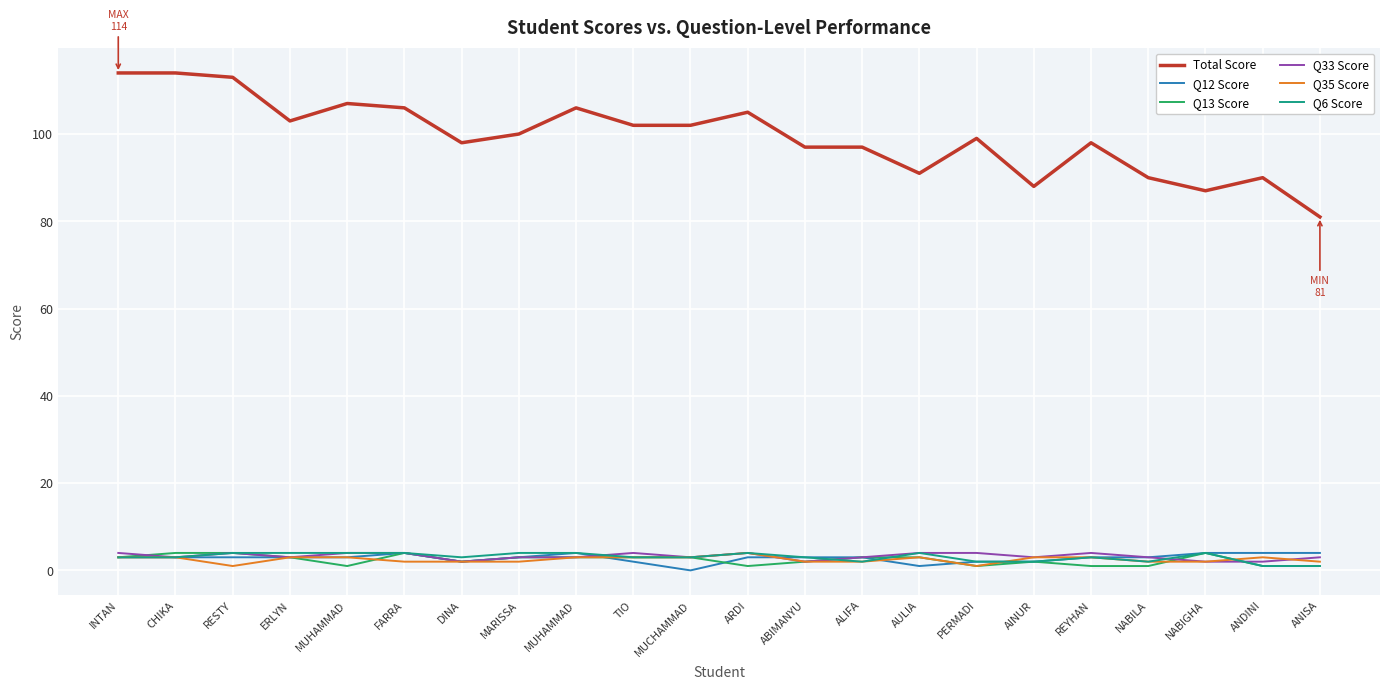

Does the chart have visible grid lines?

Yes